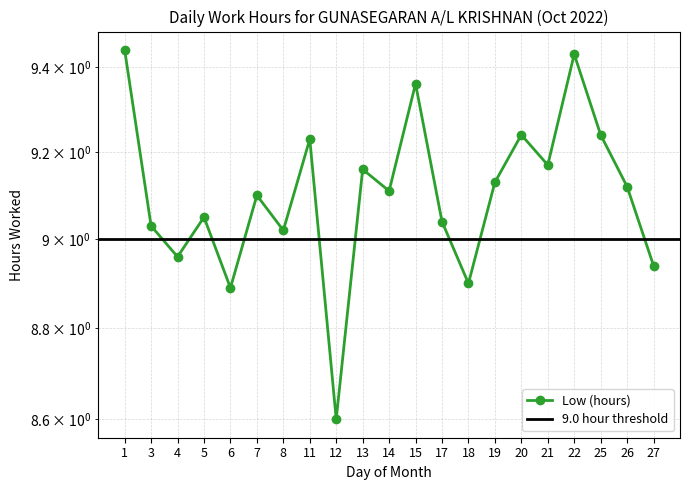

What is the difference between the maximum and second lowest values?

0.5